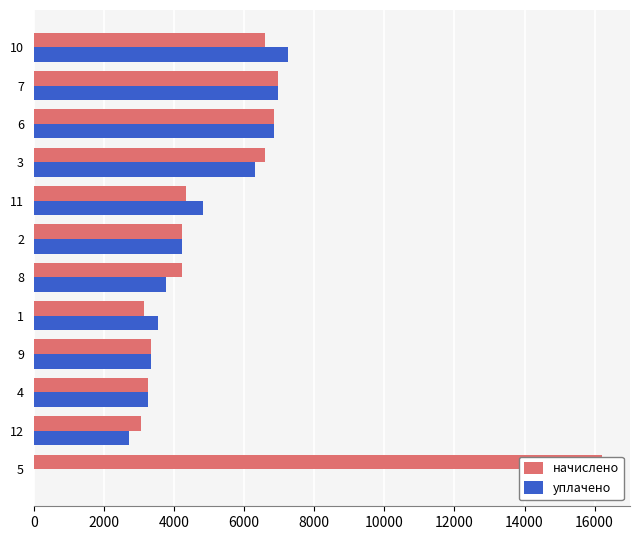

Is it true that начислено equals 1104.2 at 9?

False